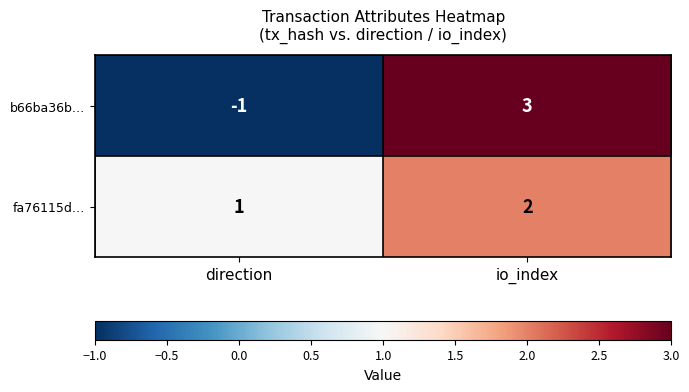

Rank the series at direction from highest to lowest value.

fa76115d…, b66ba36b…